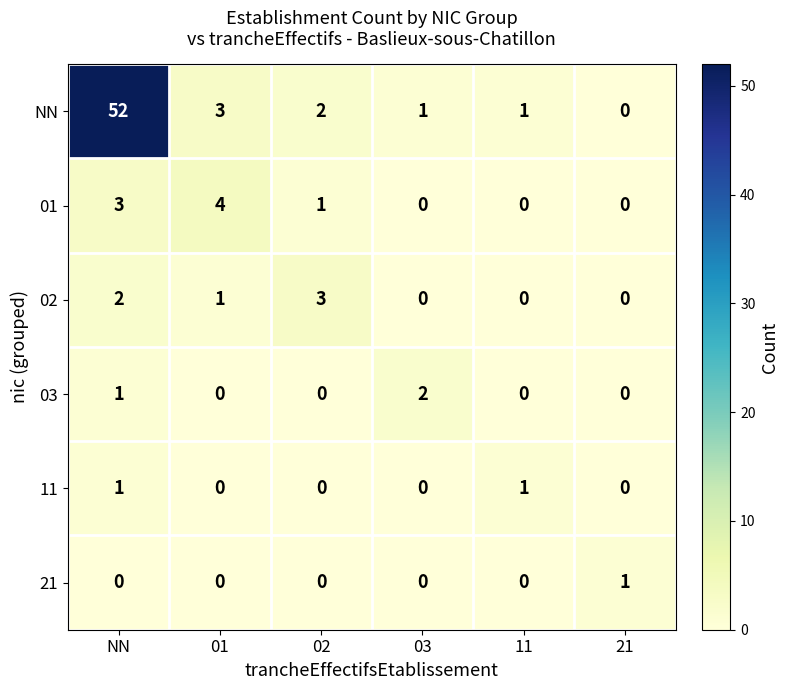

What is the total value across all series at 02?

6